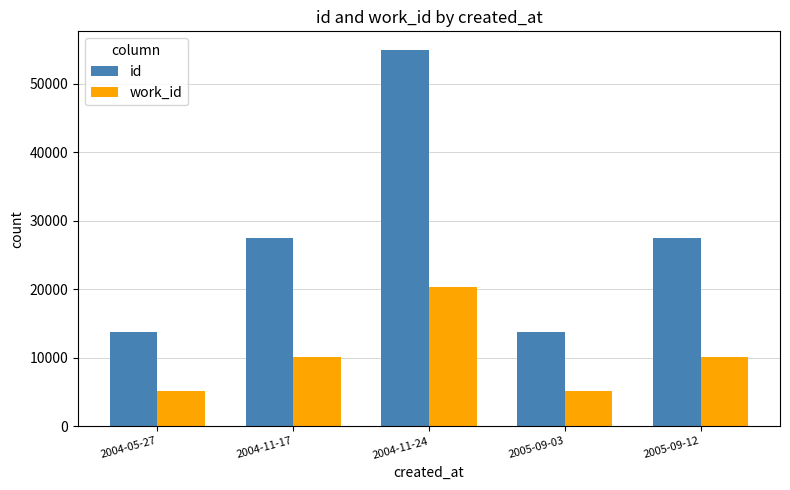

At 2004-05-27, list the series in order from smallest to largest.

work_id, id